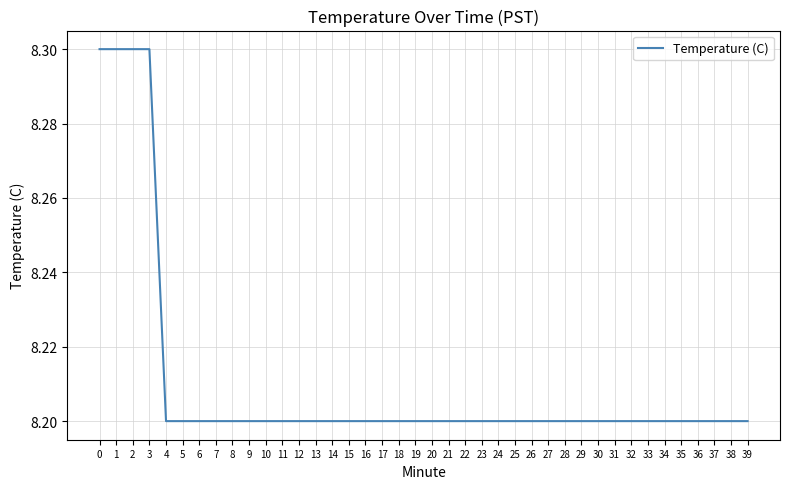

The chart shows a value of 8.3 at 1. True or false?

True